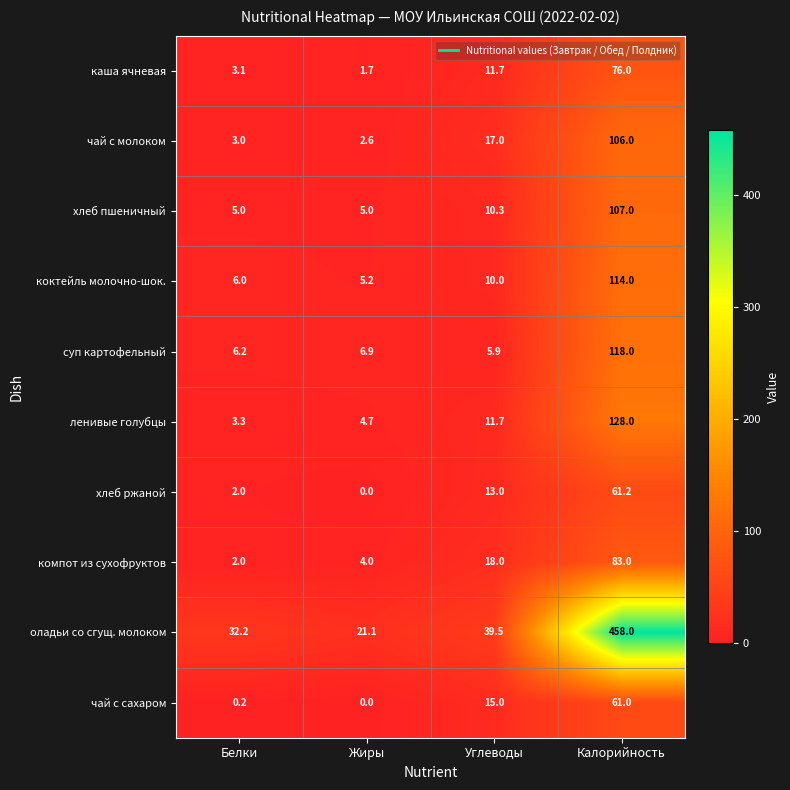

Between Углеводы and Калорийность, which series saw the biggest shift?

оладьи со сгущ. молоком